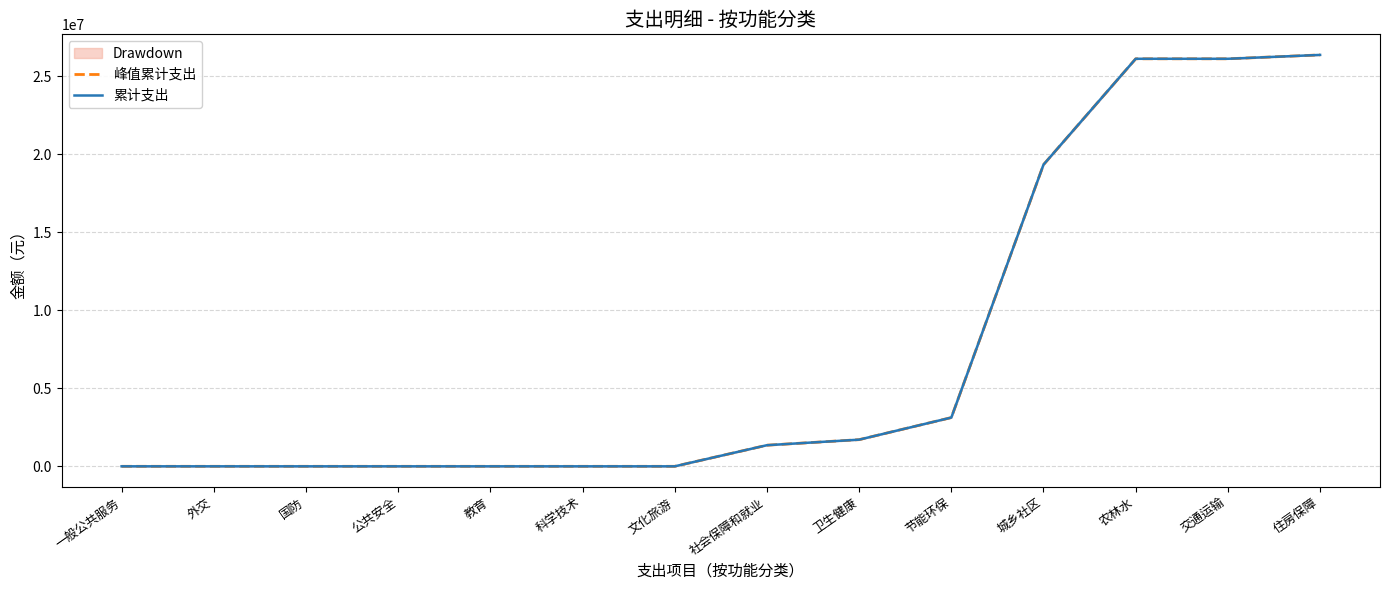

True or false: 累计支出 and 峰值累计支出 intersect in this chart.

False